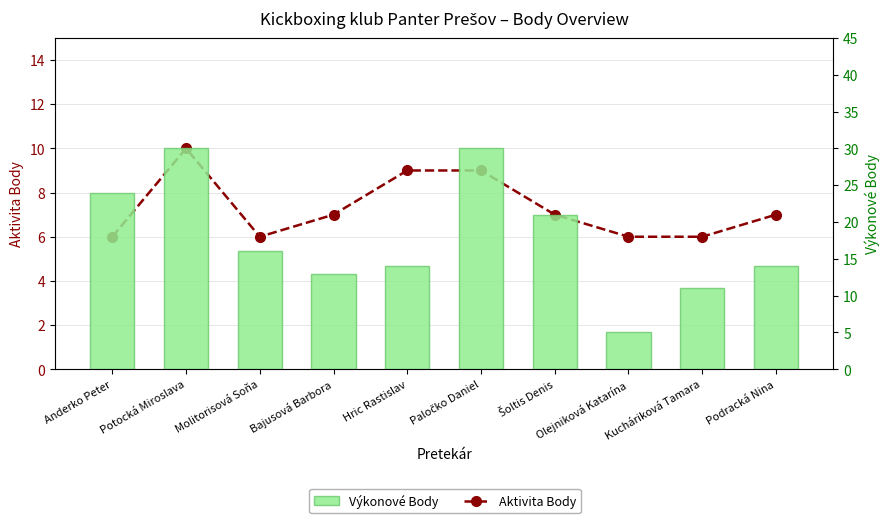

How many groups of bars are there?

10